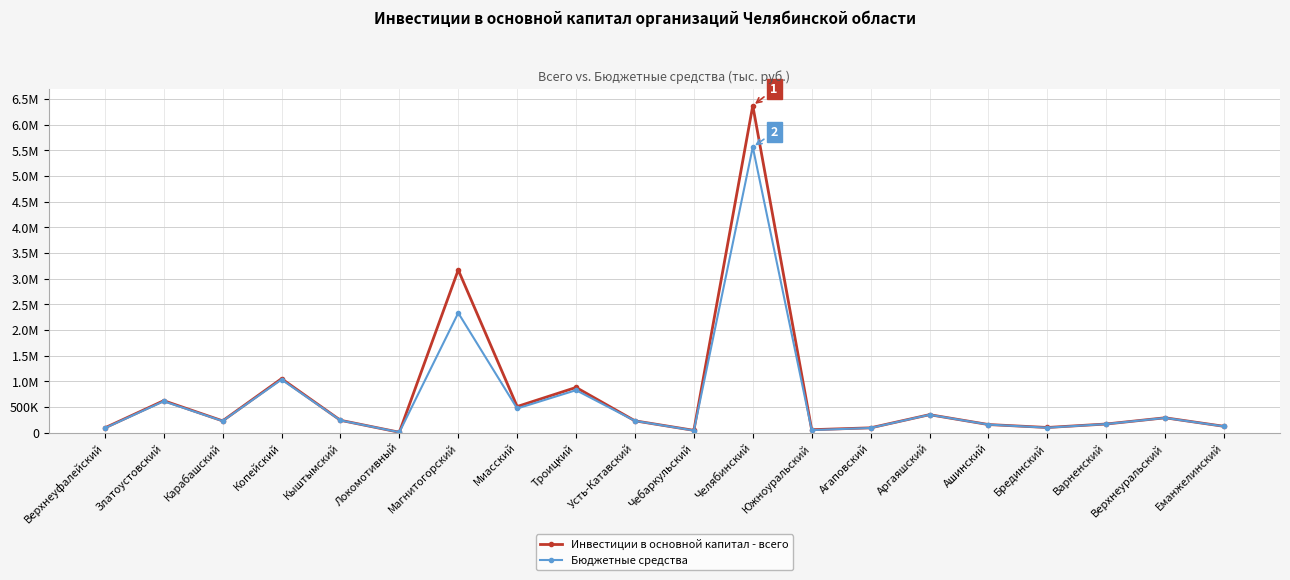

What is the maximum value for Бюджетные средства?

5564137